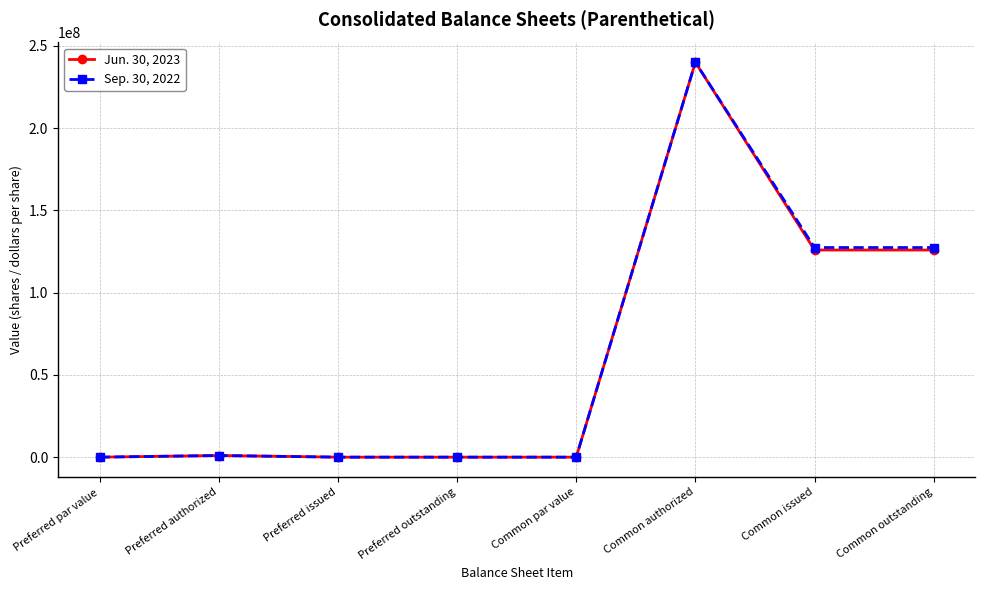

What is the total value across all series at Preferred authorized?

2000000